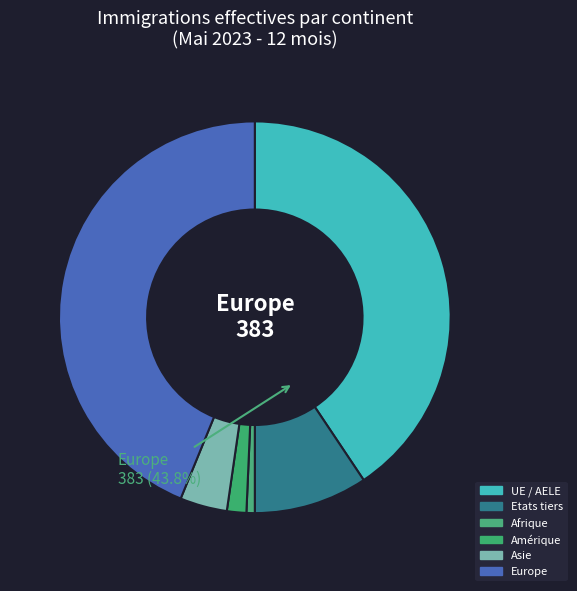

What is the total percentage of Océanie and Europe?

43.8%